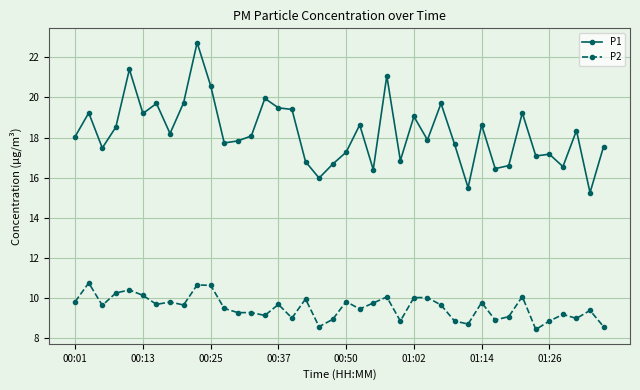

What is the minimum value shown in the chart?

8.4